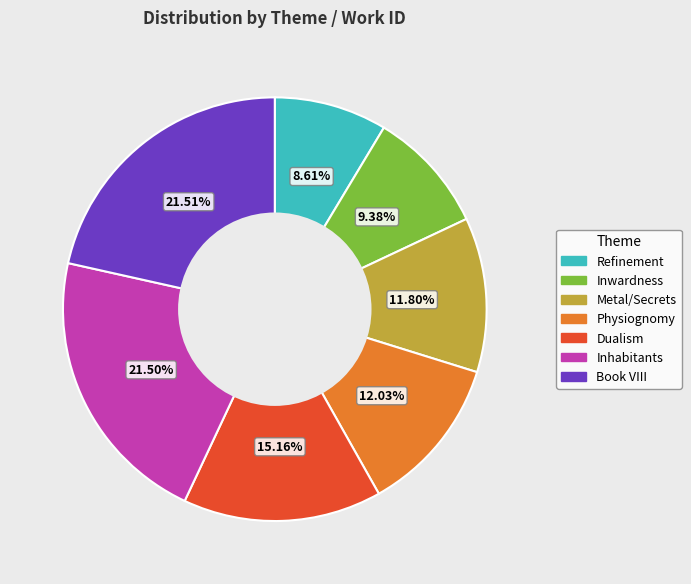

Between Inwardness and Book VIII, which is larger?

Book VIII